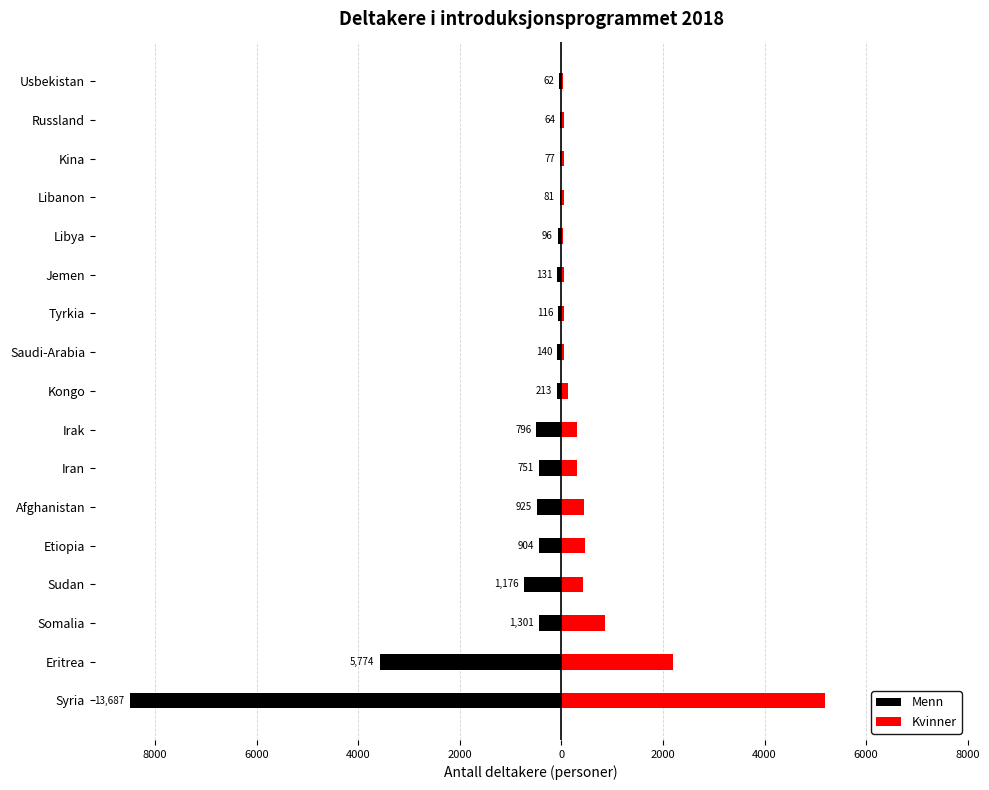

Is the value of Kvinner at Somalia greater than the value of Menn at Iran?

Yes